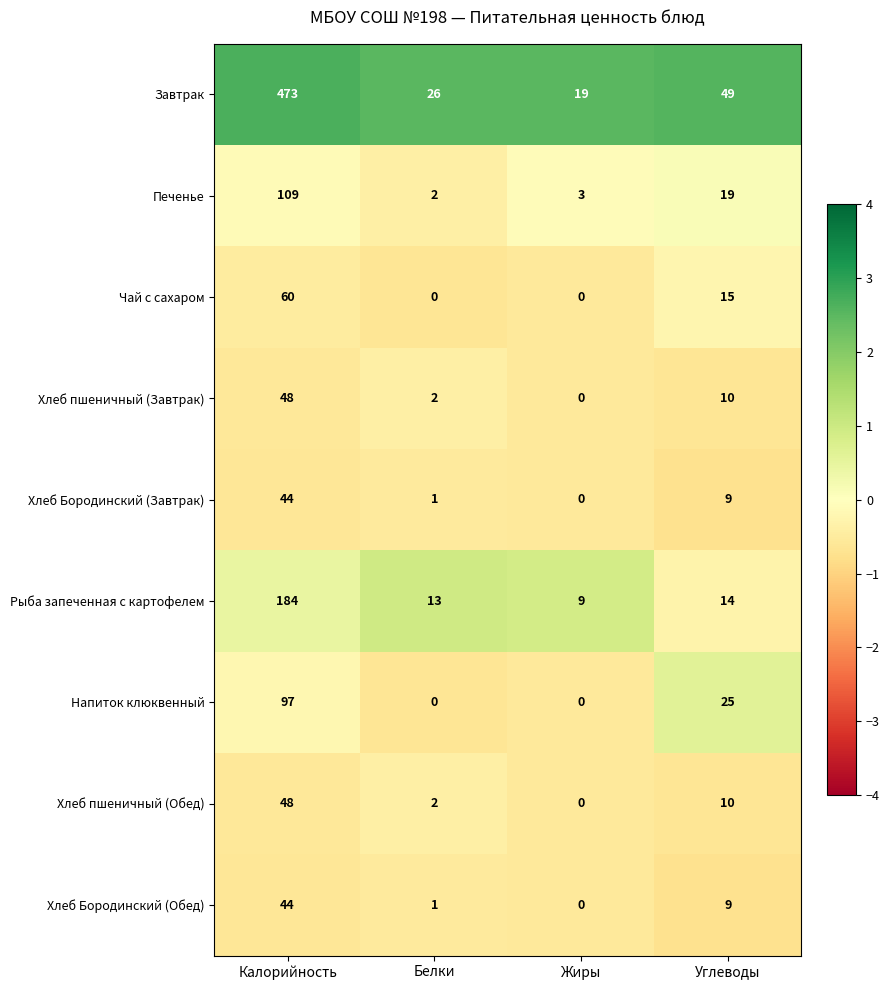

Rank the categories by Хлеб пшеничный (Завтрак) value from highest to lowest.

Калорийность, Углеводы, Белки, Жиры